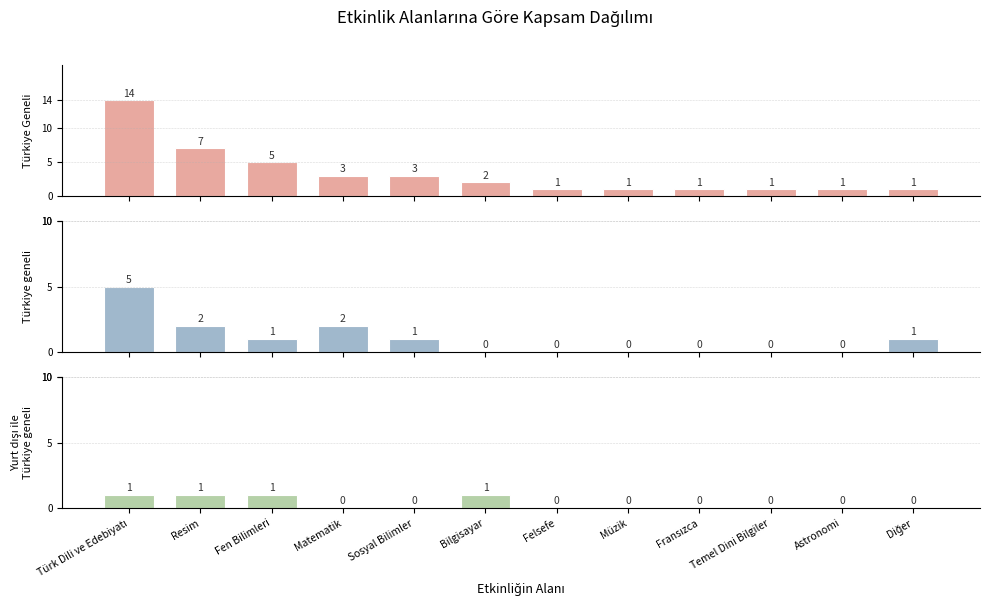

Which category has the lowest value across all series?

Bilgisayar